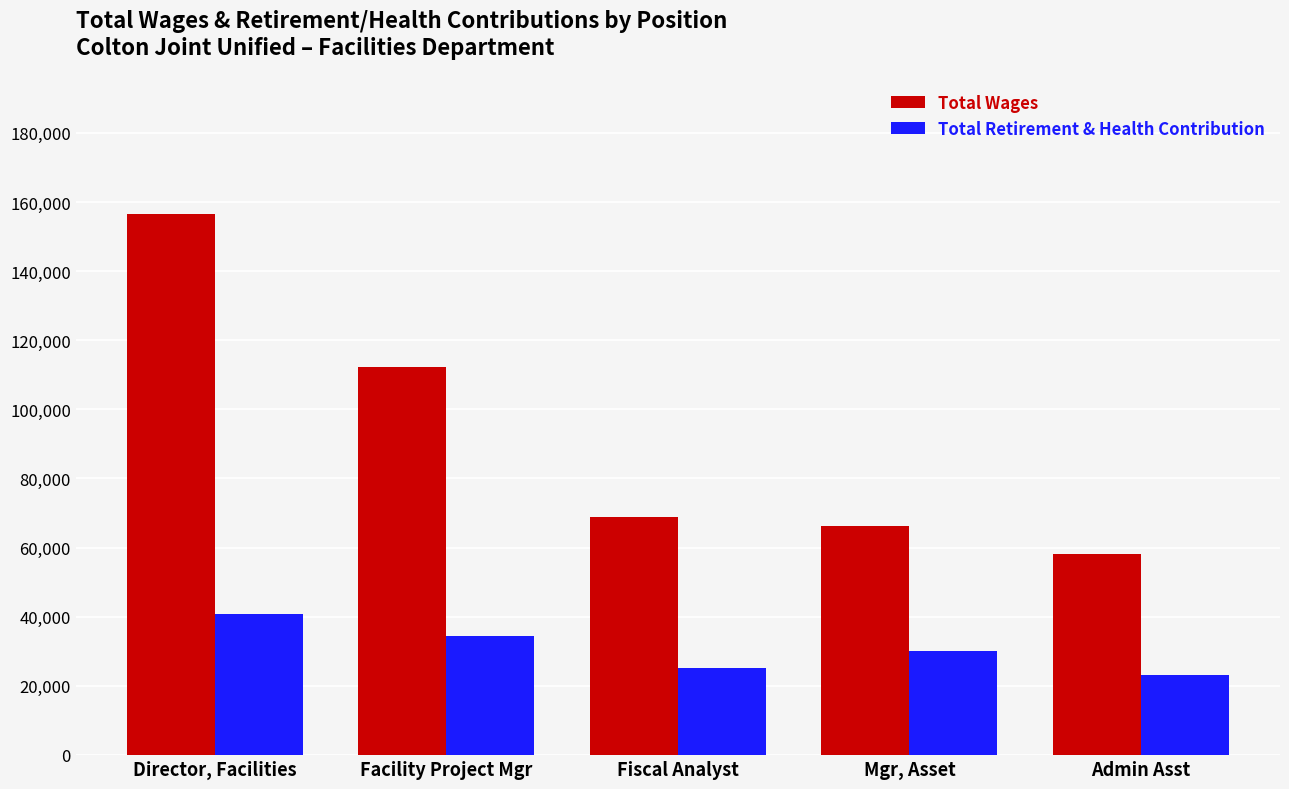

List the series in order of their overall mean, lowest first.

Total Retirement & Health Contribution, Total Wages